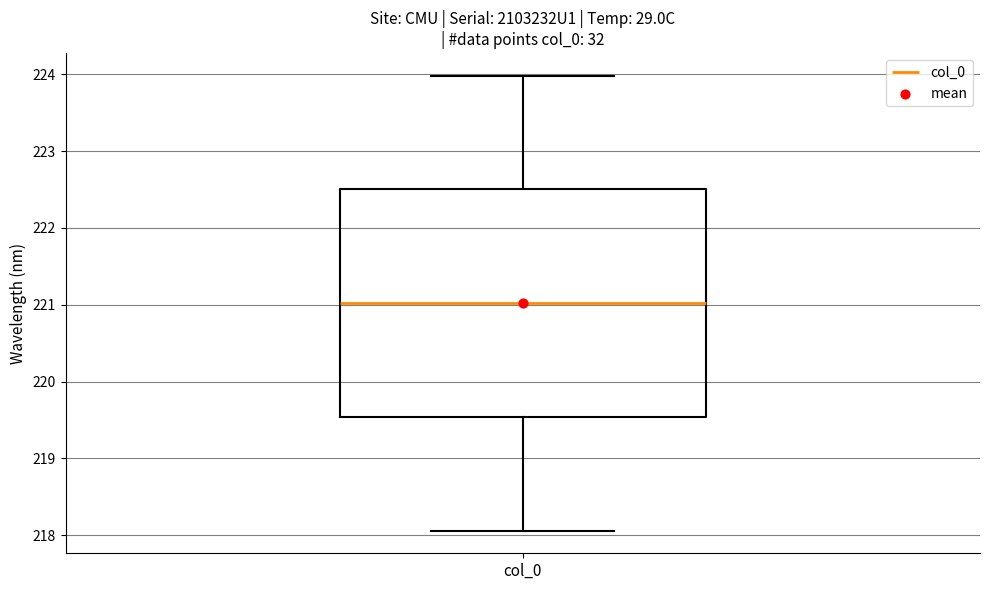

Transcribe this box plot: give where the median line is, the range the box spans, and where the two whiskers end, as read against the y-axis. The values are not printed on the chart, so give them approximately, as read against the axis.

median 221.0, box 219.5 to 222.5, whiskers 218.1 to 224.0